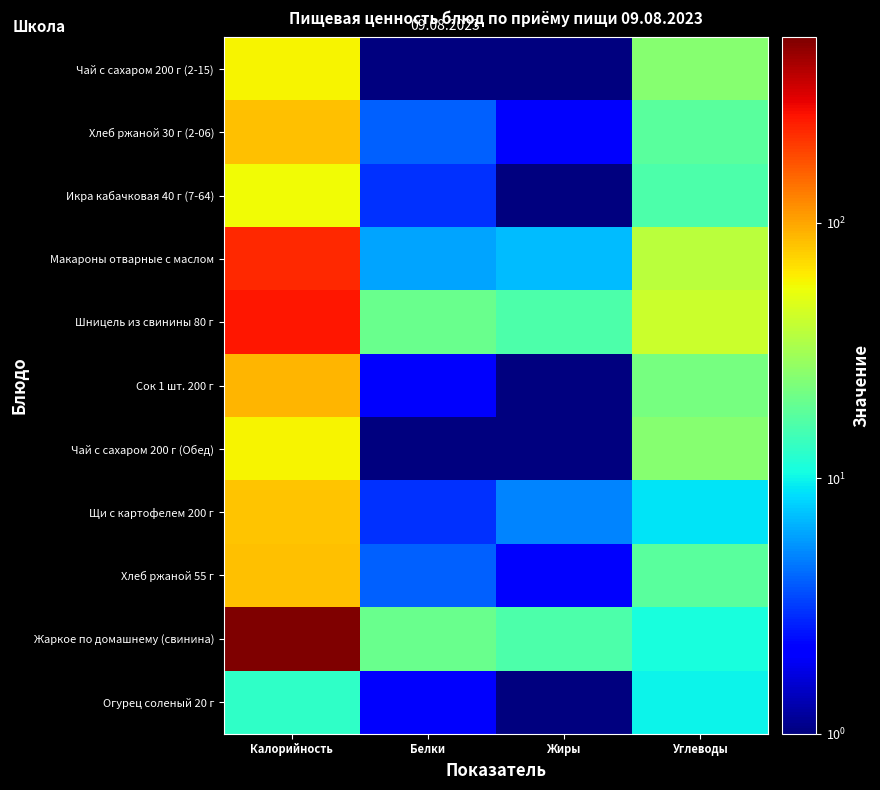

Reading right to left, transcribe all the data shown in this chart.

Чай с сахаром 200 г (2-15): Углеводы=25	Жиры=1	Белки=1	Калорийность=59
Хлеб ржаной 30 г (2-06): Углеводы=18	Жиры=2	Белки=4	Калорийность=84
Икра кабачковая 40 г (7-64): Углеводы=16	Жиры=1	Белки=3	Калорийность=56
Макароны отварные с маслом: Углеводы=37	Жиры=7	Белки=6	Калорийность=229
Шницель из свинины 80 г: Углеводы=42	Жиры=16	Белки=20	Калорийность=255
Сок 1 шт. 200 г: Углеводы=22	Жиры=1	Белки=2	Калорийность=89
Чай с сахаром 200 г (Обед): Углеводы=25	Жиры=1	Белки=1	Калорийность=59
Щи с картофелем 200 г: Углеводы=9	Жиры=5	Белки=3	Калорийность=81
Хлеб ржаной 55 г: Углеводы=18	Жиры=2	Белки=4	Калорийность=84
Жаркое по домашнему (свинина): Углеводы=11	Жиры=16	Белки=20	Калорийность=530
Огурец соленый 20 г: Углеводы=10	Жиры=1	Белки=2	Калорийность=13